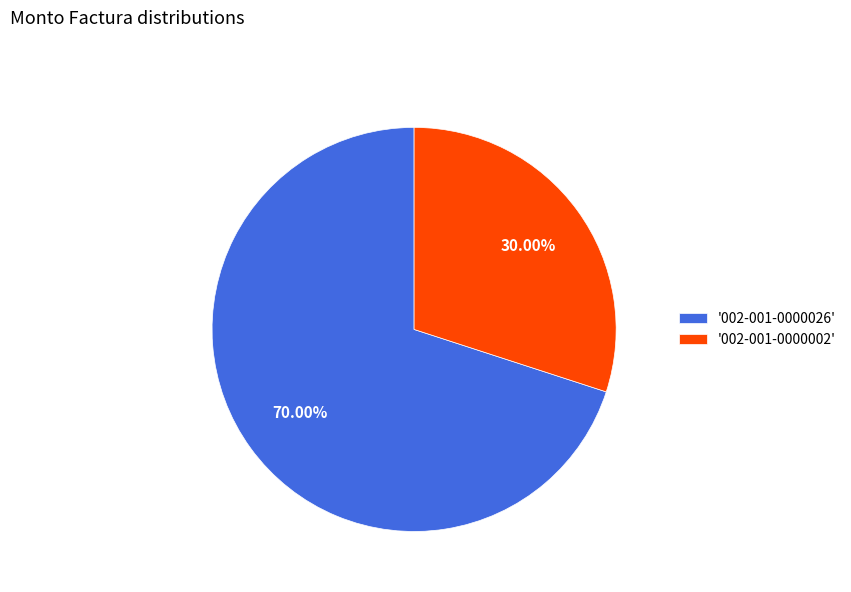

Count the number of slices in the pie.

2